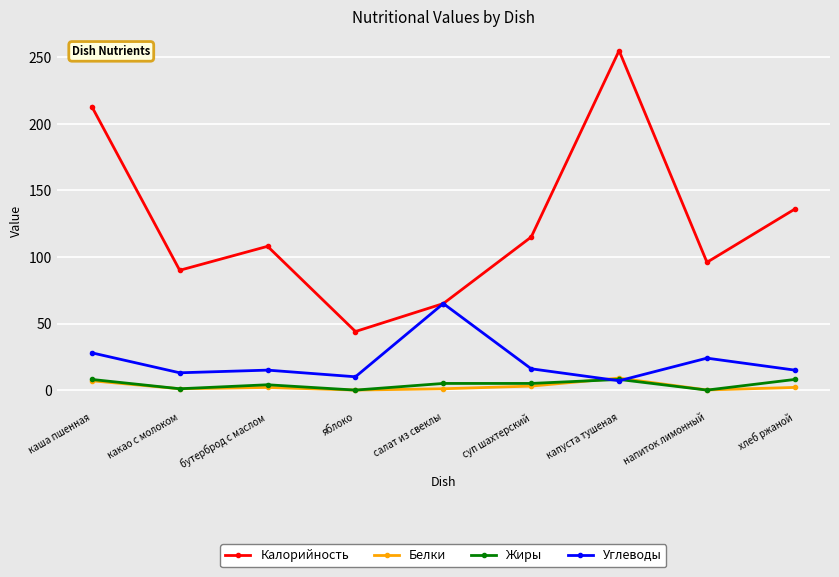

Which label corresponds to the largest value in the chart?

капуста тушеная